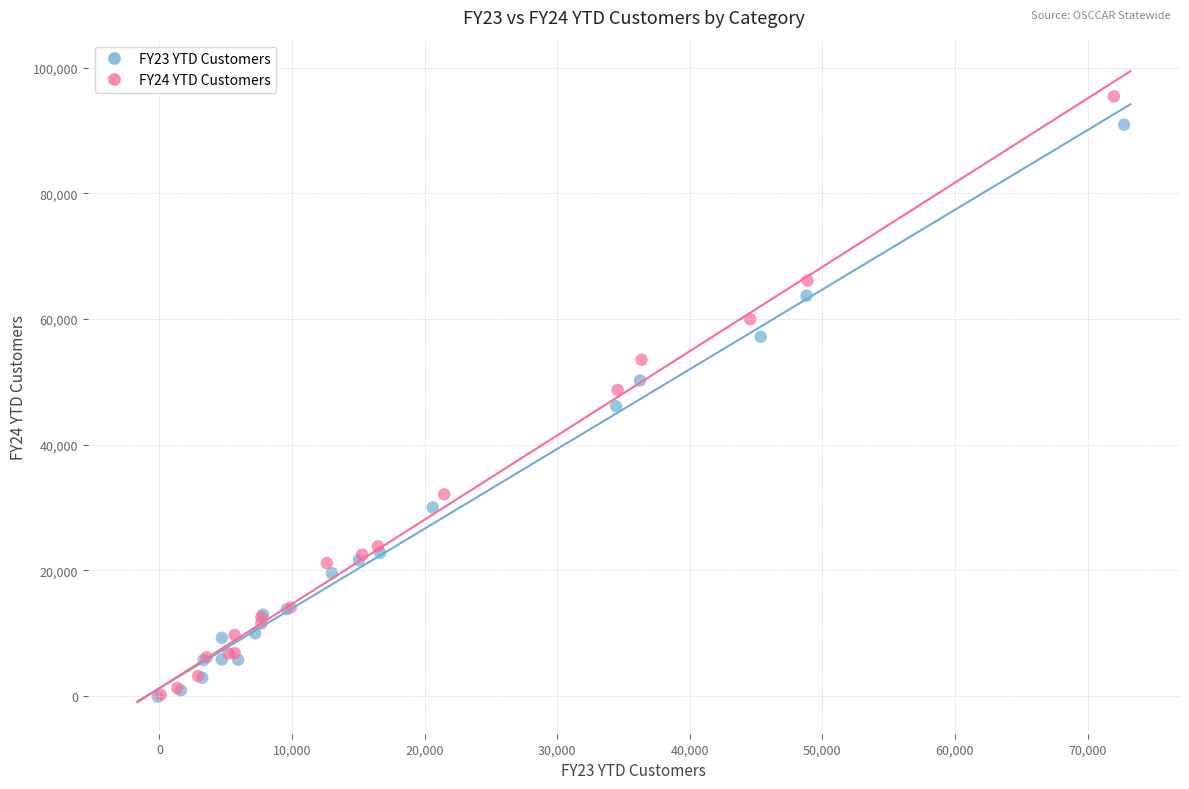

Which series has the largest Y range (max minus min)?

FY24 YTD Customers